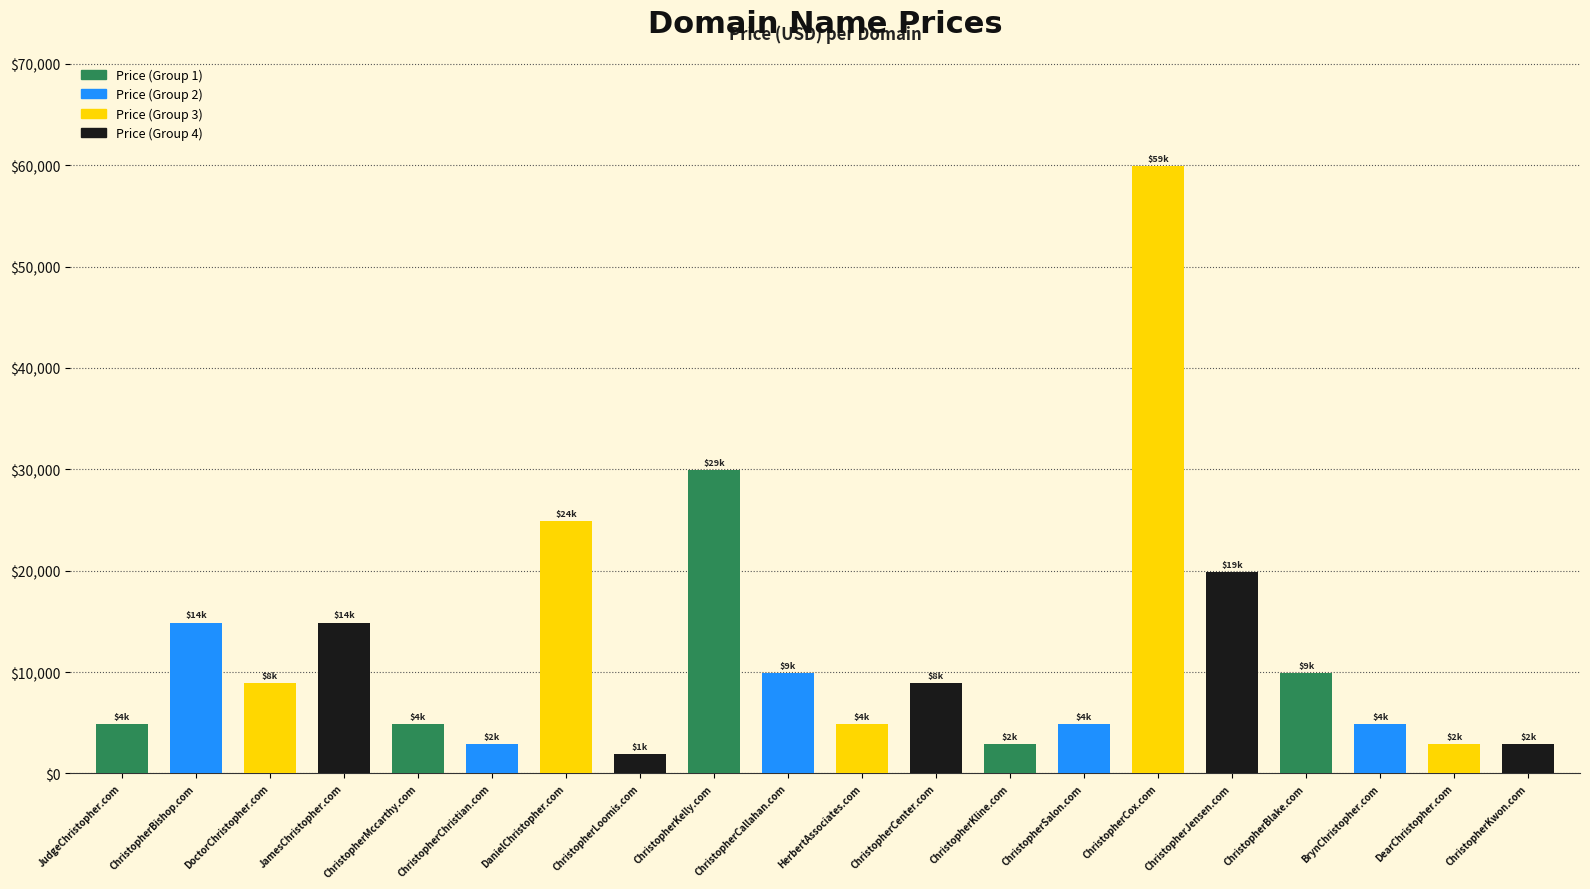

What is the label of the 15th bar from the left?

ChristopherCox.com